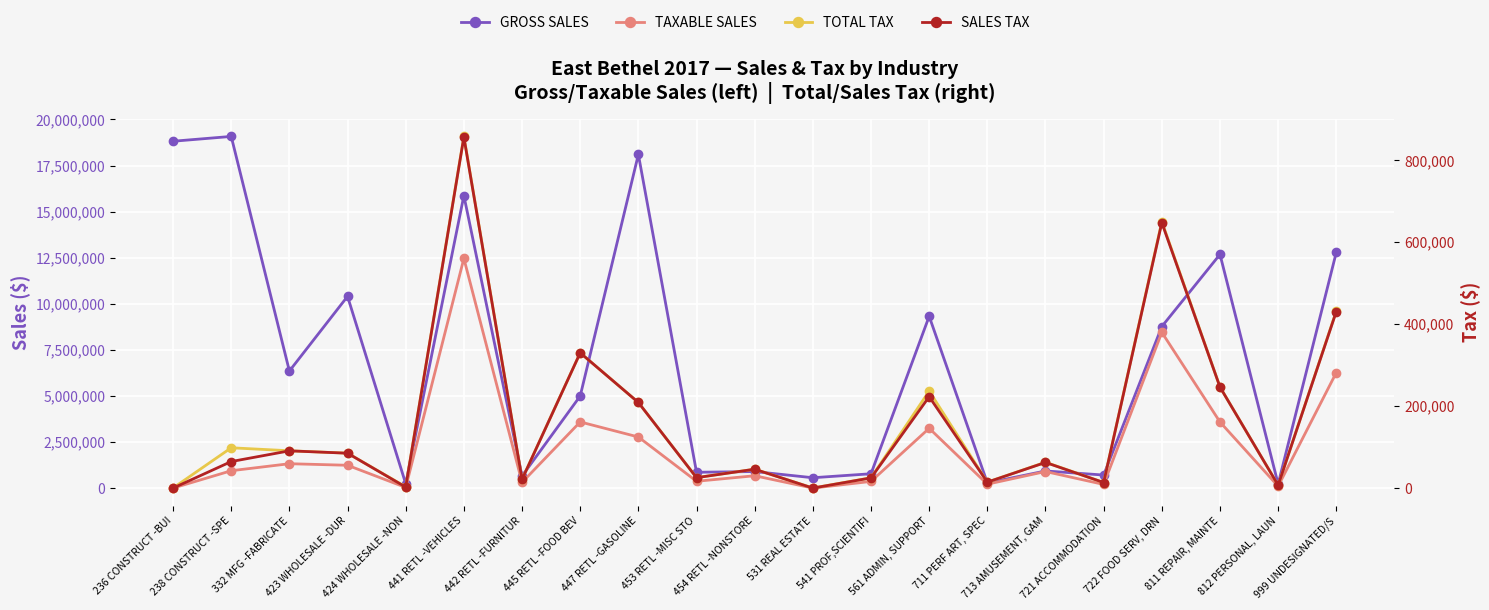

At how many categories does at least one series exceed 7115430?

9